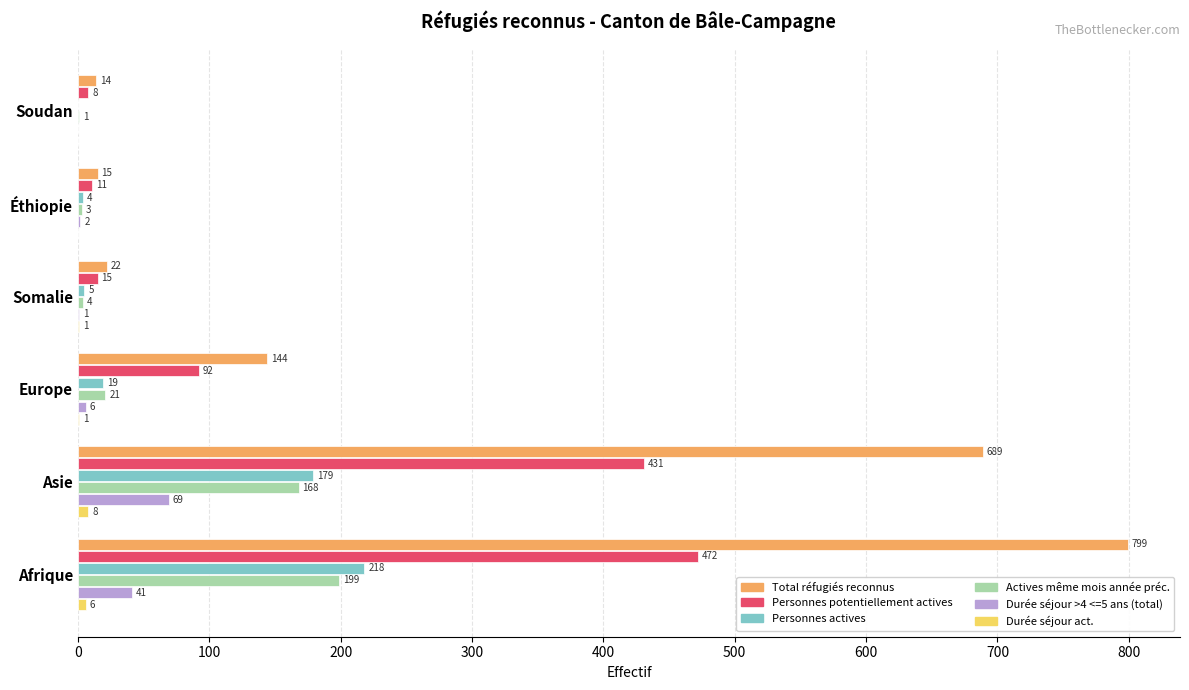

How many categories are shown in the chart?

6